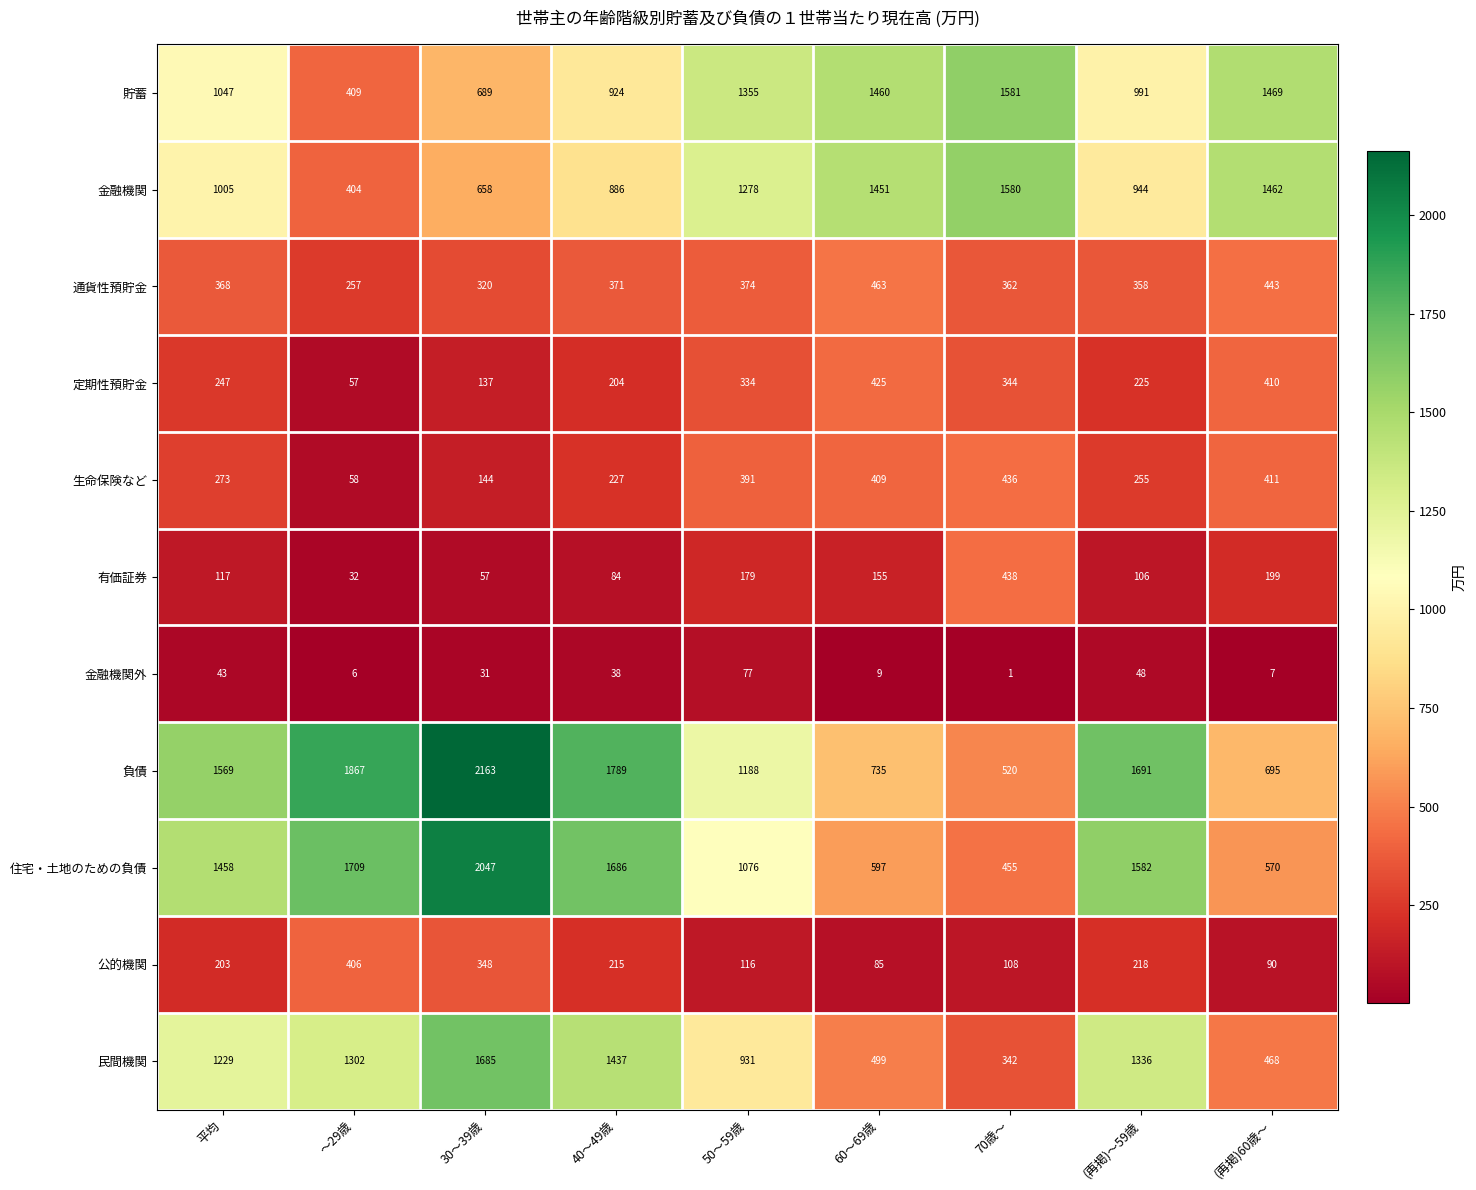

Which series has the largest total across all categories?

負債